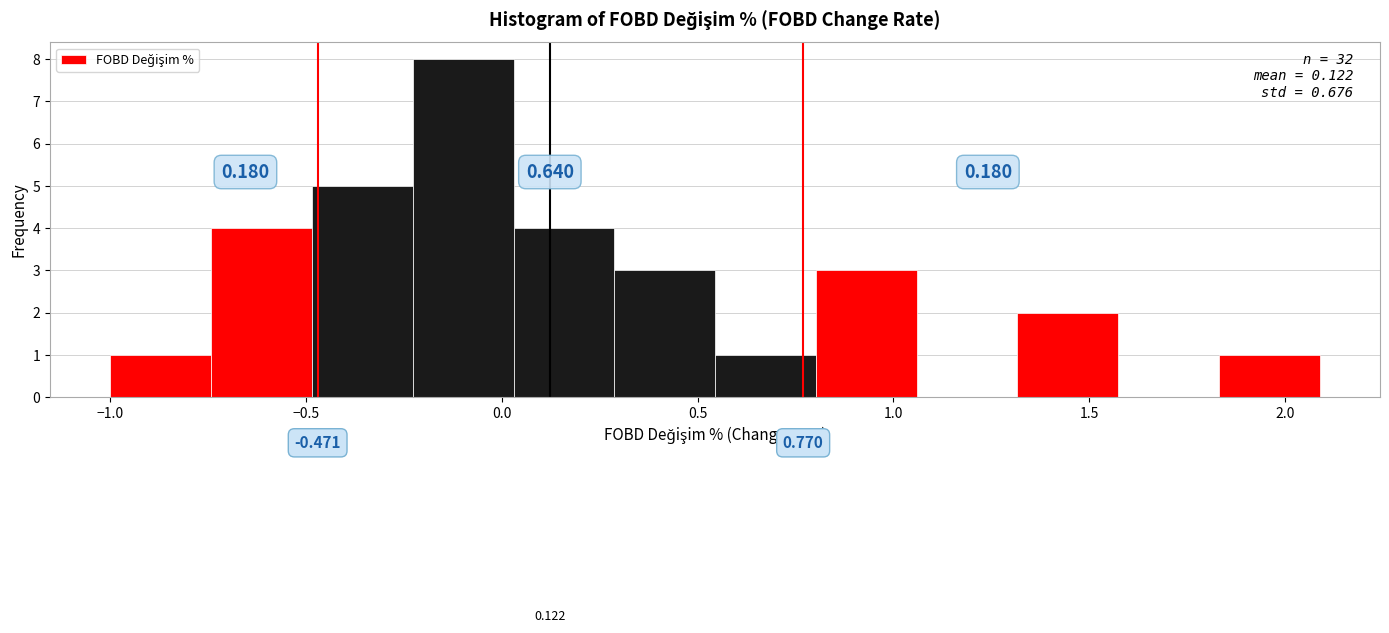

Which range on the x-axis has the tallest bar?

-0.25 to 0.05